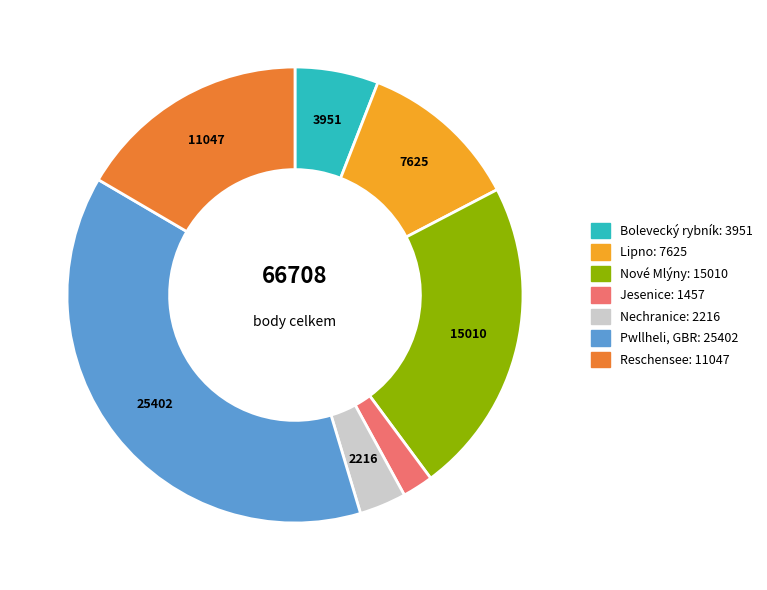

Is there any slice that represents more than half of the pie?

No